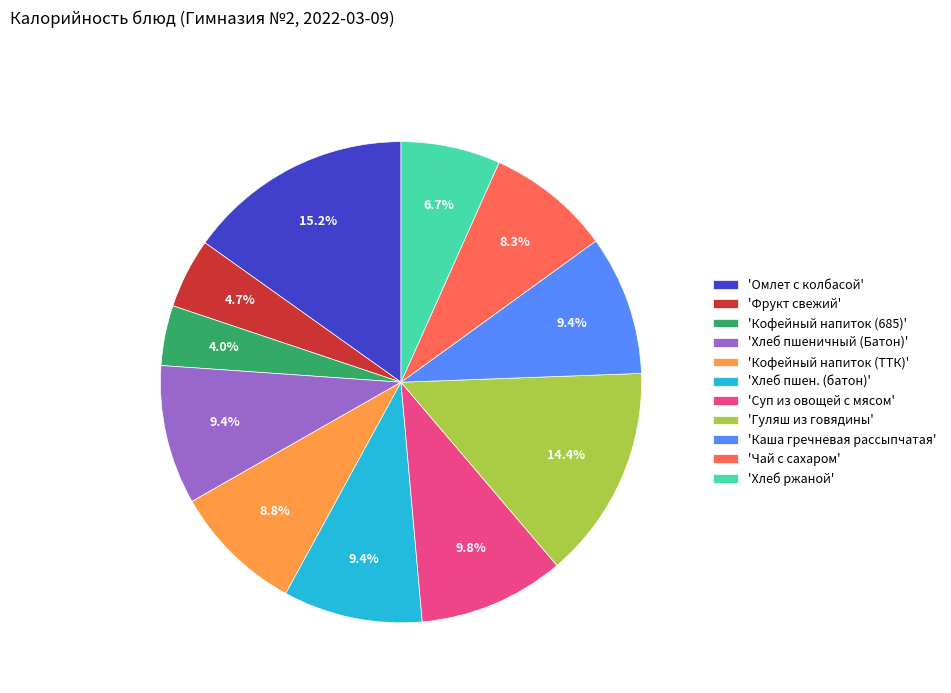

Between 'Омлет с колбасой' and 'Кофейный напиток (685)', which is larger?

'Омлет с колбасой'